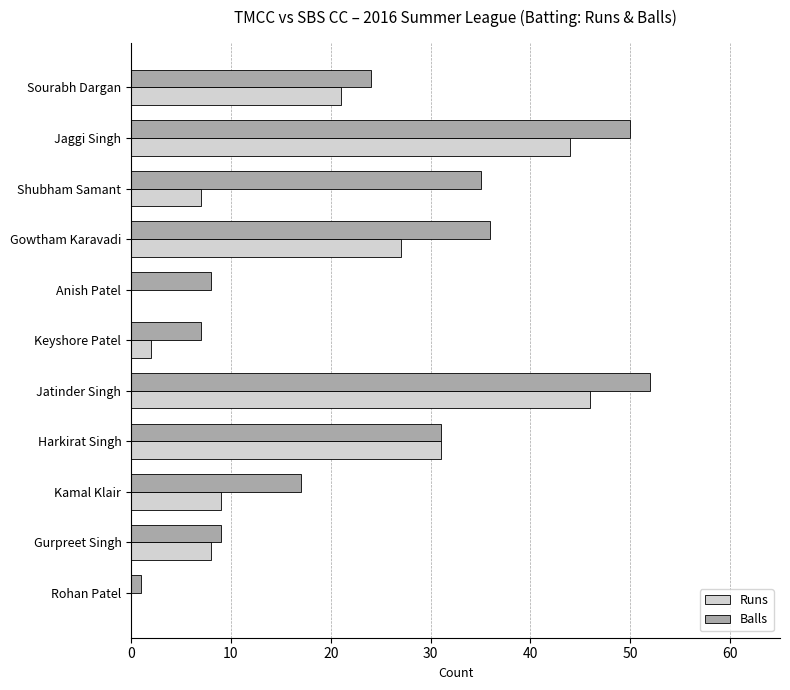

What is the sum of all Balls values?

270